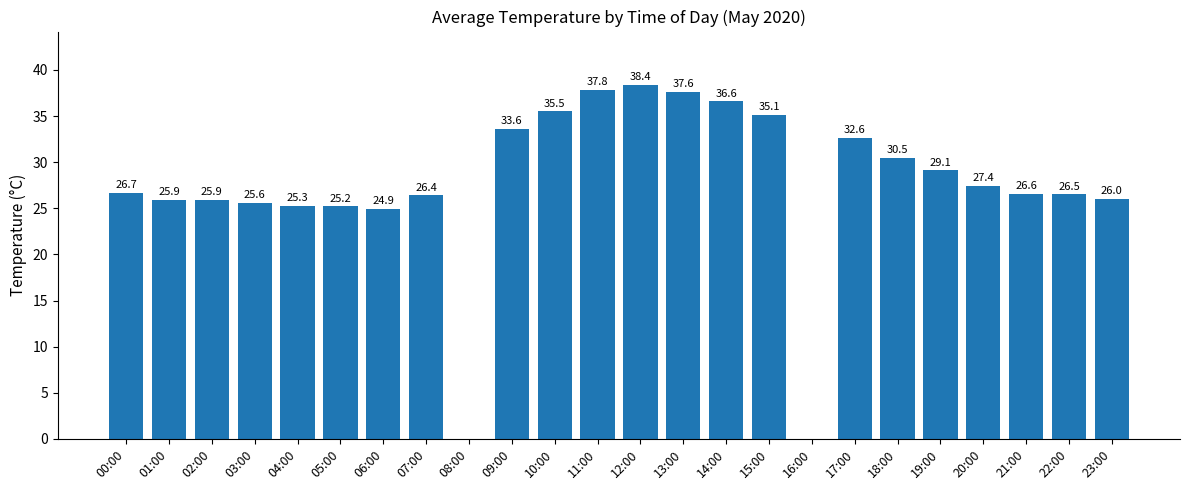

Is it true that the value at 20:00 is 47.4?

False